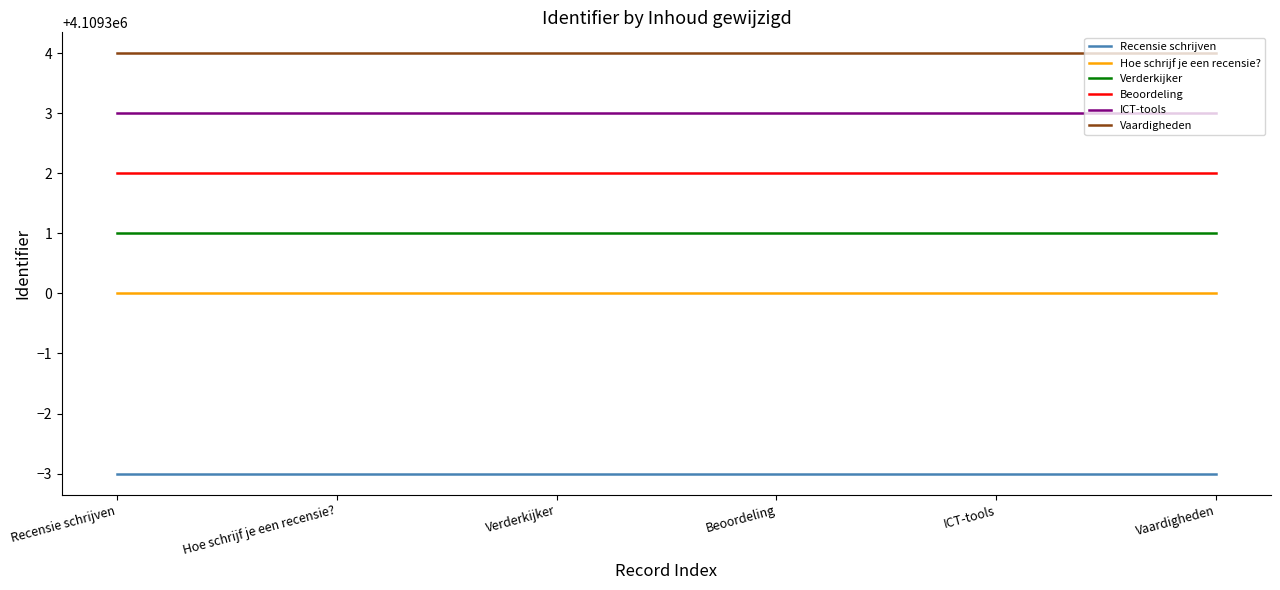

Is this an area chart (filled region under the line)?

No